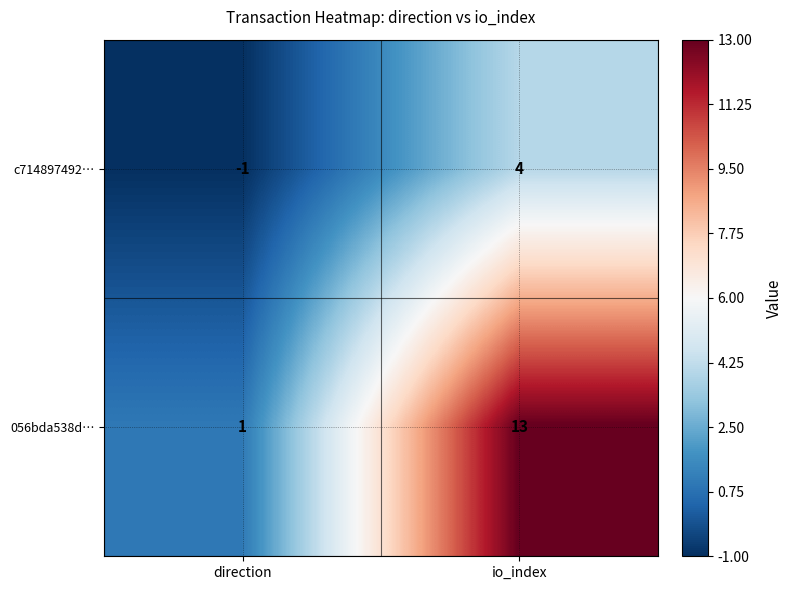

Which series changed the most between direction and io_index?

056bda538d…